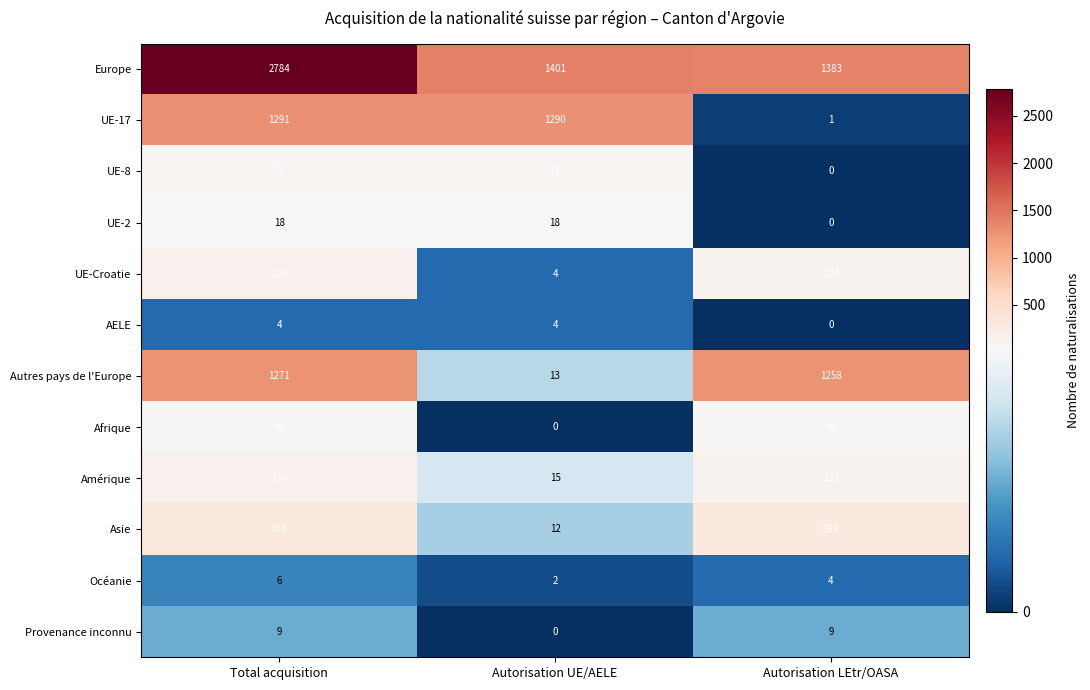

The value of Asie at Total acquisition is 310. True or false?

True